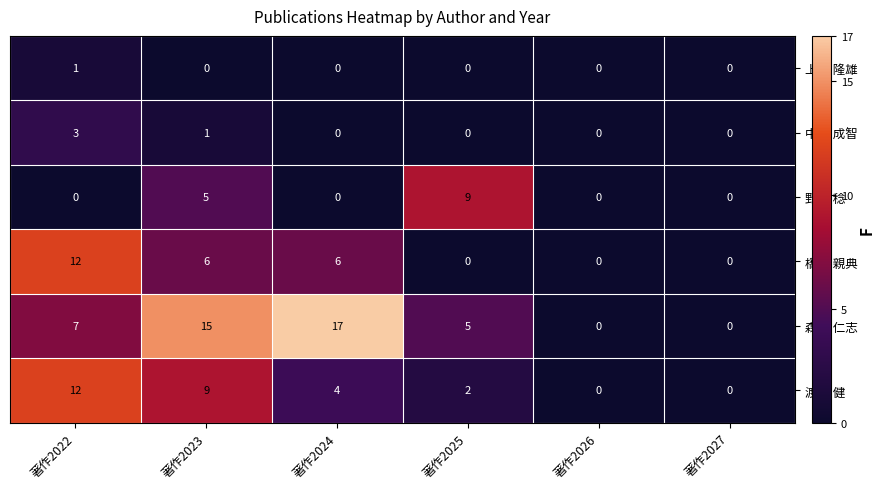

Which series has the widest spread of values?

森山 仁志